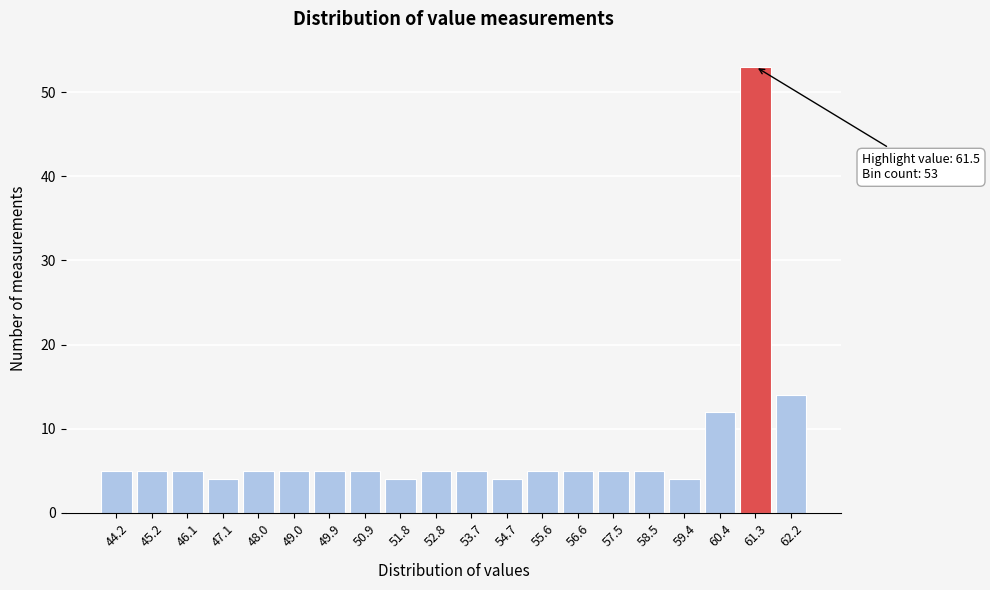

Reading left to right, list all the values displayed in this chart.

44.2=5	45.2=5	46.1=5	47.1=4	48.0=5	49.0=5	49.9=5	50.9=5	51.8=4	52.8=5	53.7=5	54.7=4	55.6=5	56.6=5	57.5=5	58.5=5	59.4=4	60.4=12	61.3=53	62.2=14